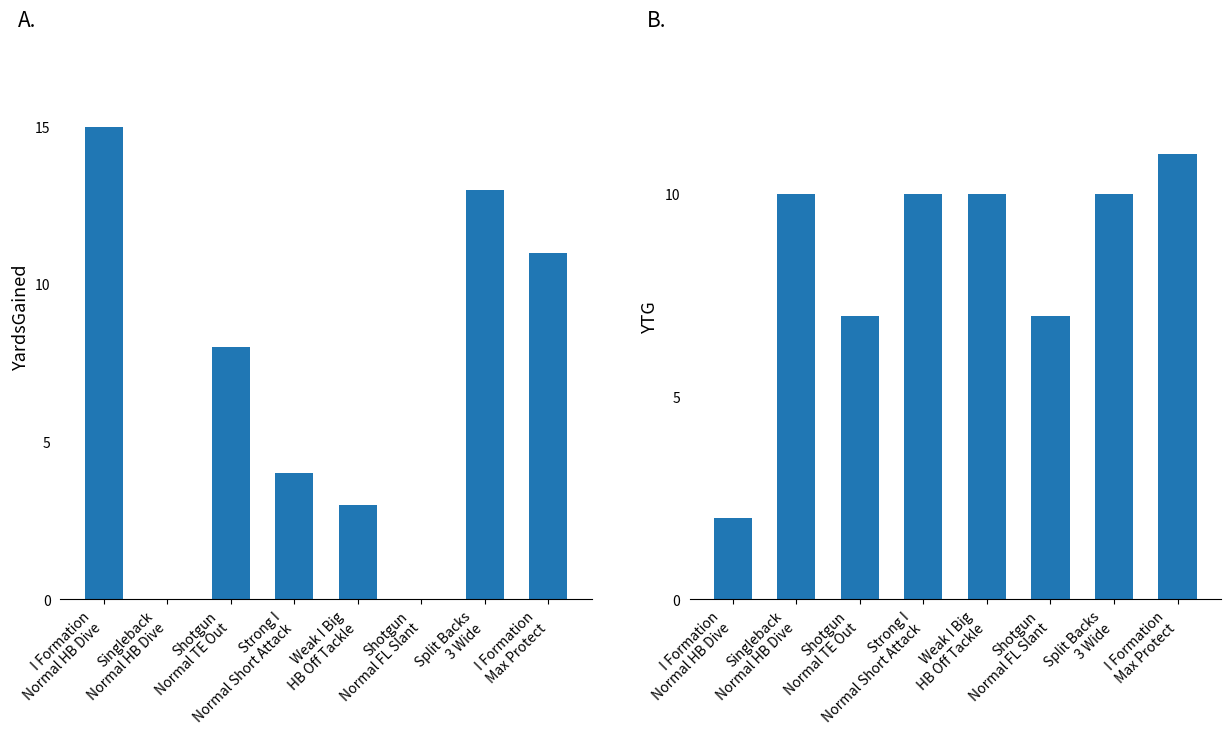

What is the label of the 4th bar from the left?

Strong I
Normal Short Attack